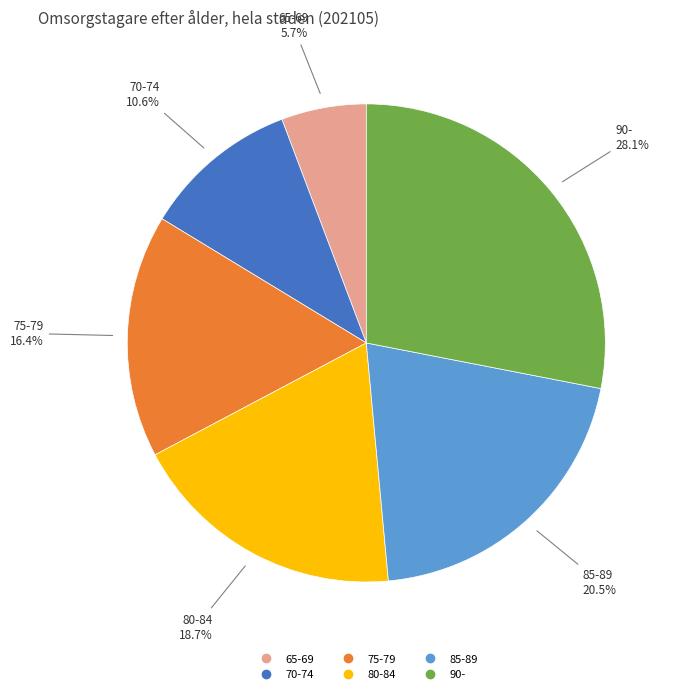

Does any single category account for the majority?

No